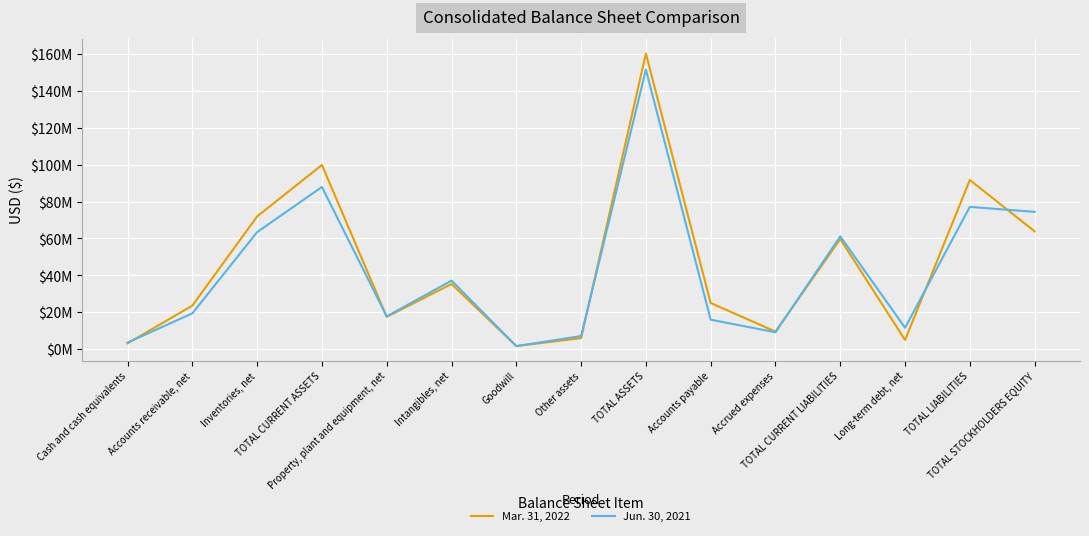

Rank the series by their average value, from highest to lowest.

Mar. 31, 2022, Jun. 30, 2021